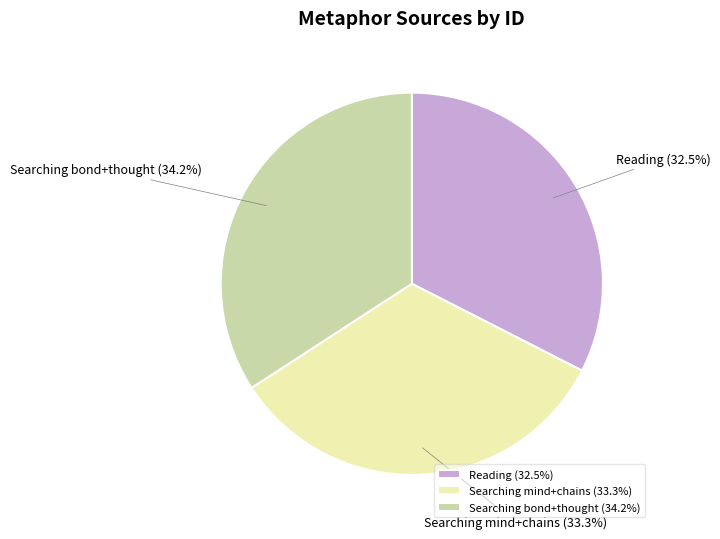

Approximately how many times larger is the value at Searching mind+chains (33.3%) compared to Searching bond+thought (34.2%)?

1.0